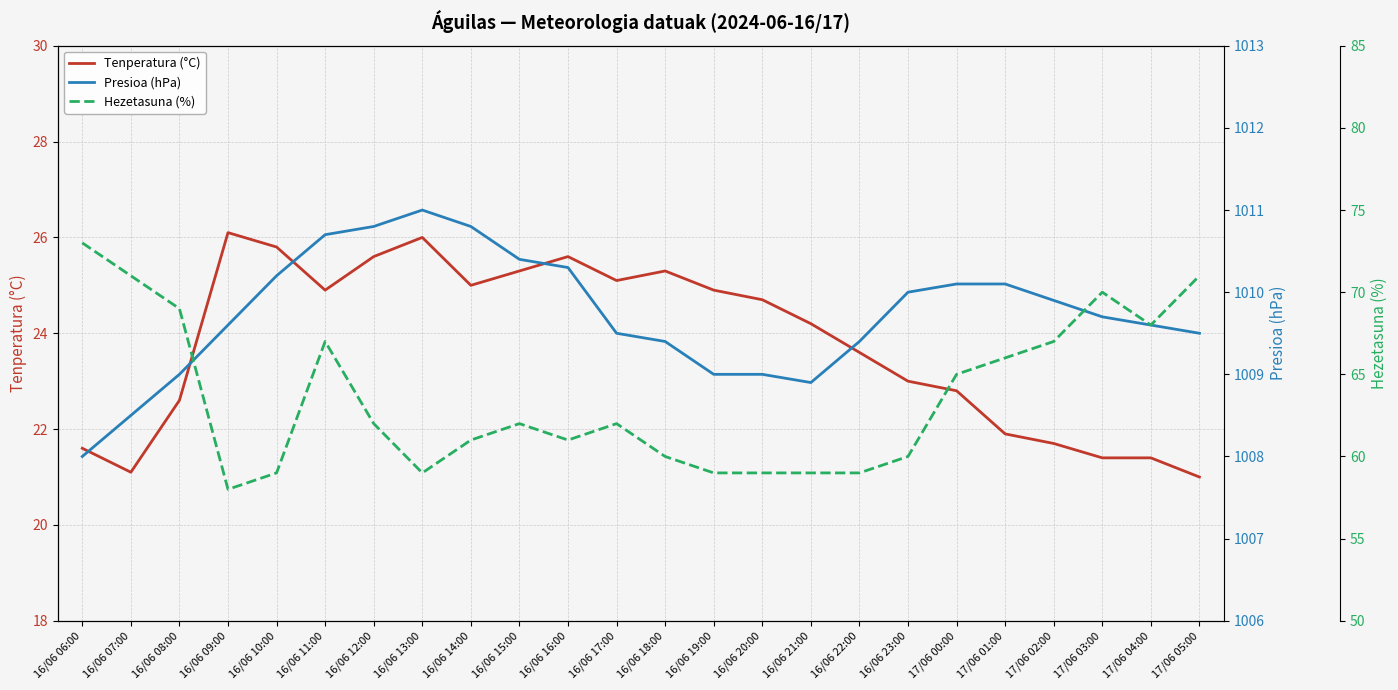

Which series changed the most between 16/06 18:00 and 17/06 02:00?

Hezetasuna (%)